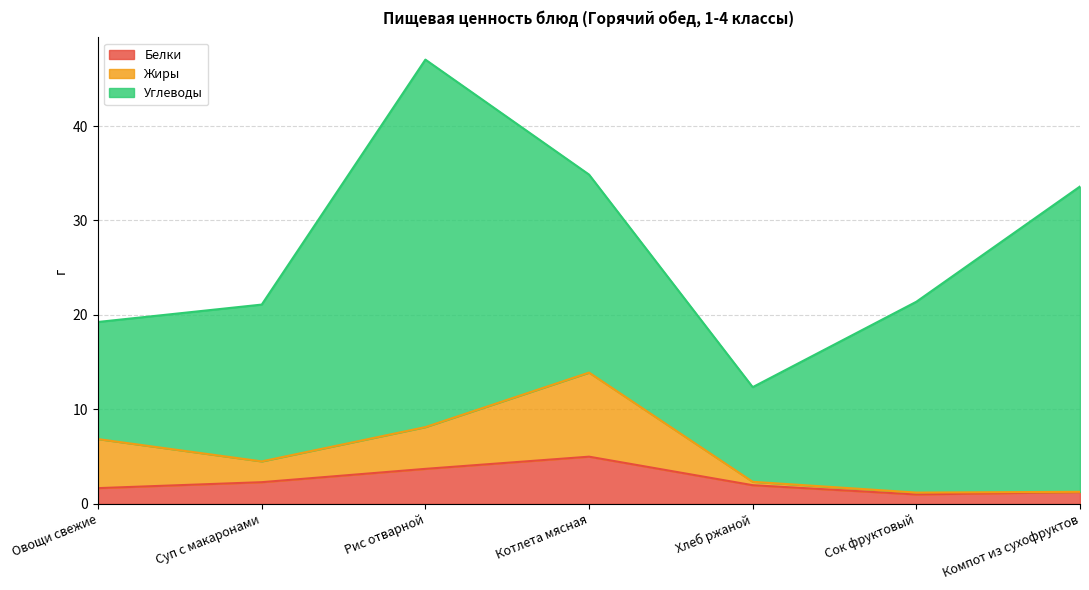

What is the lowest value of the Белки series?

1.0